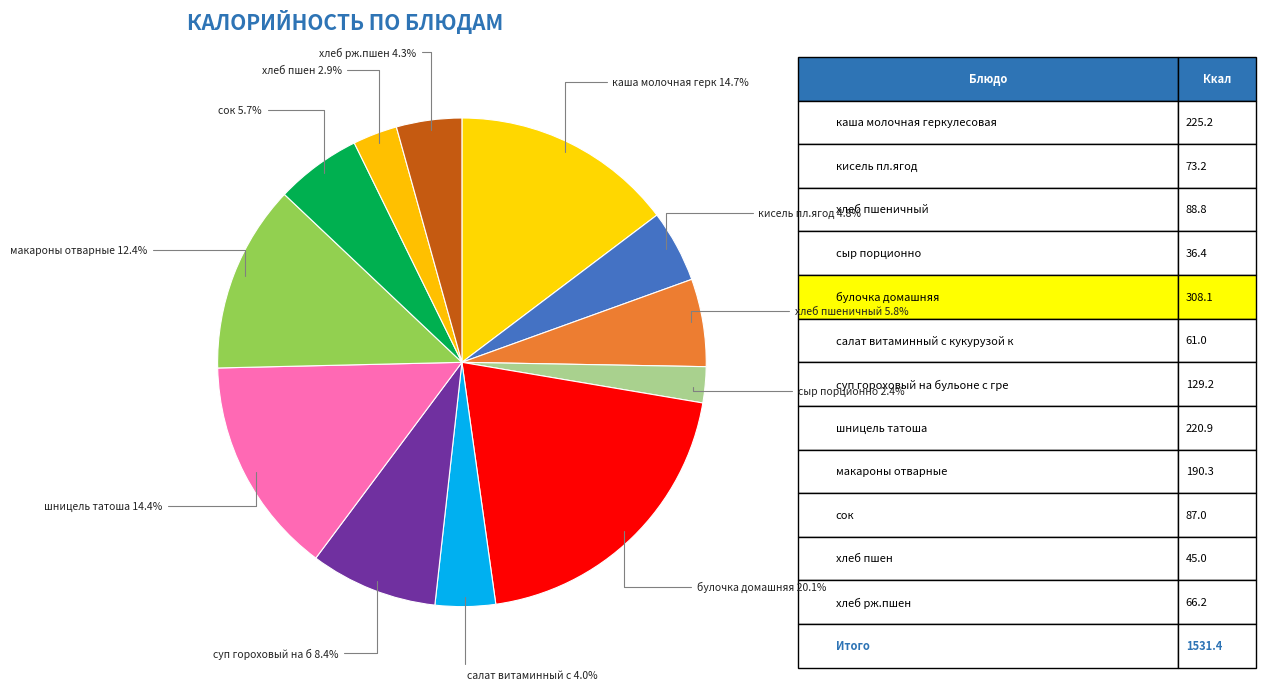

Does any single category account for the majority?

No